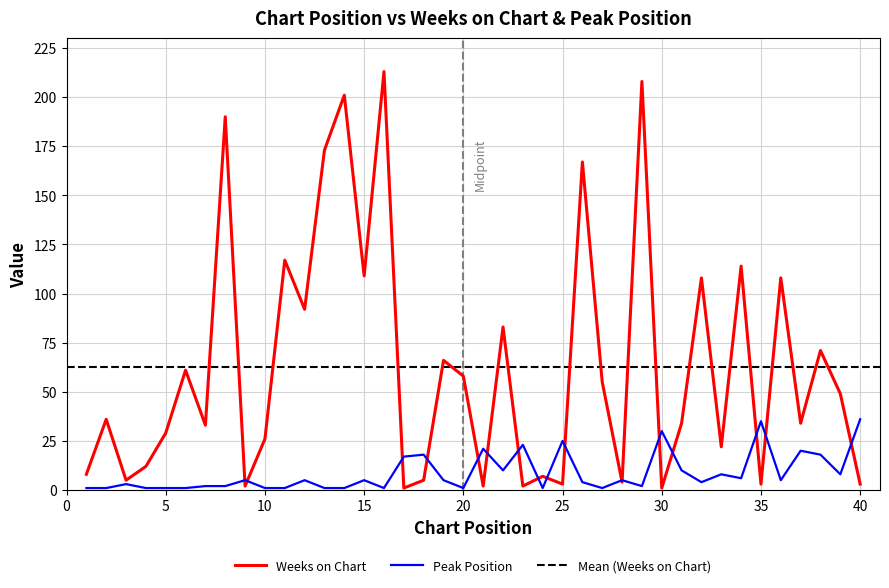

The Peak Position series shows 1 at 4. True or false?

True